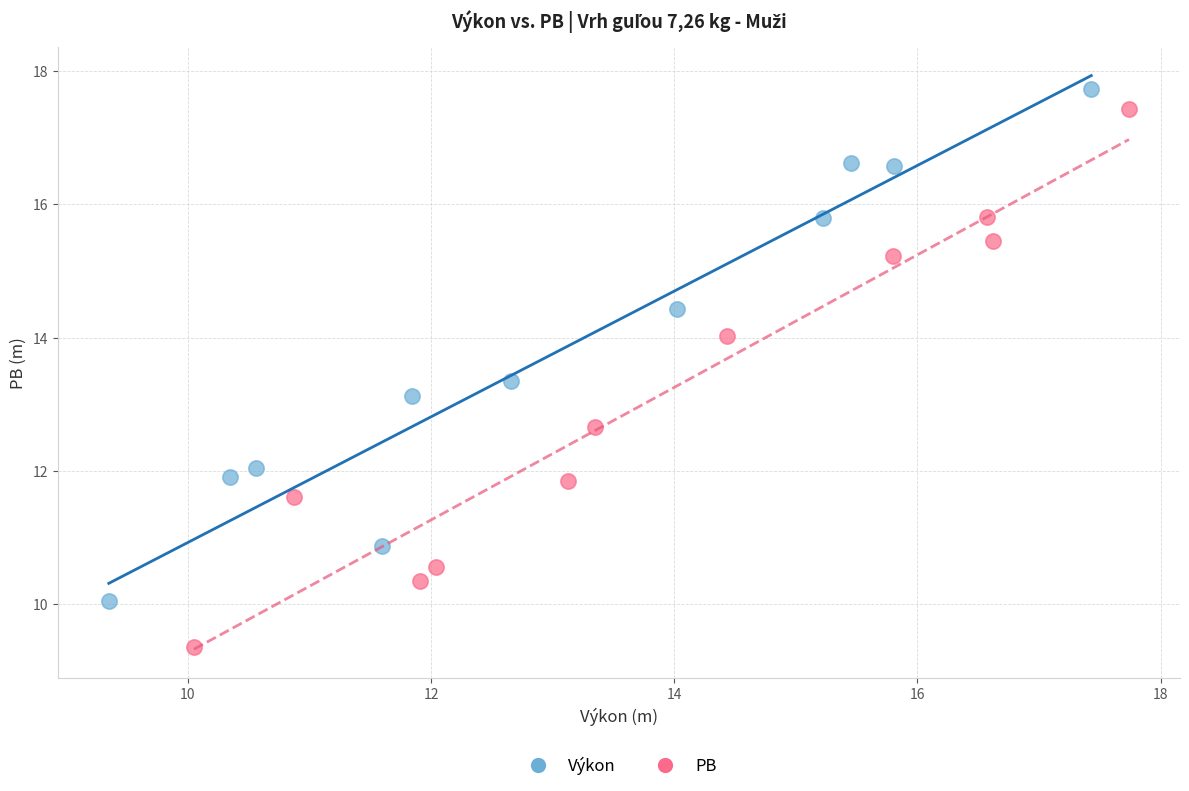

Which series contains the lowest Y value?

PB